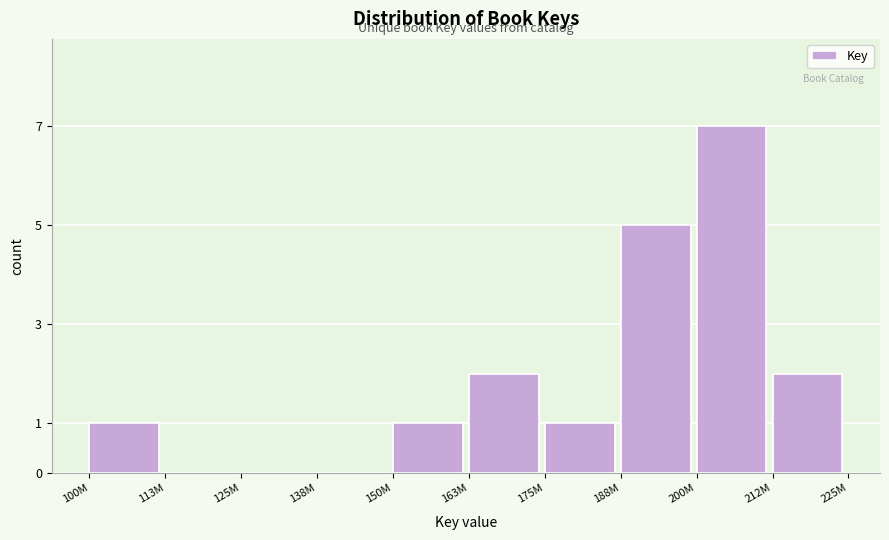

Reading right to left, list all the values displayed in this chart.

212M=2	200M=7	188M=5	175M=1	163M=2	150M=1	138M=0	125M=0	113M=0	100M=1